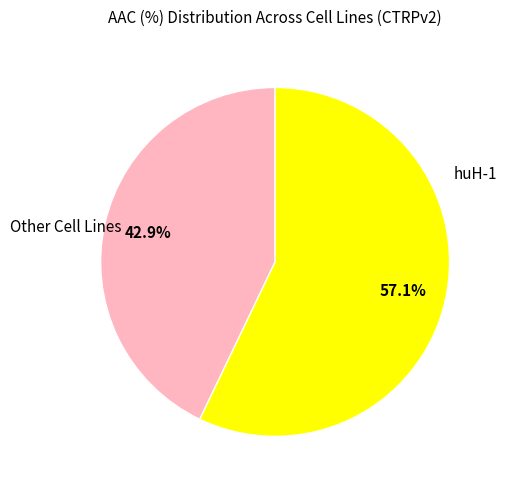

Which has a higher value, Other Cell Lines or huH-1?

huH-1